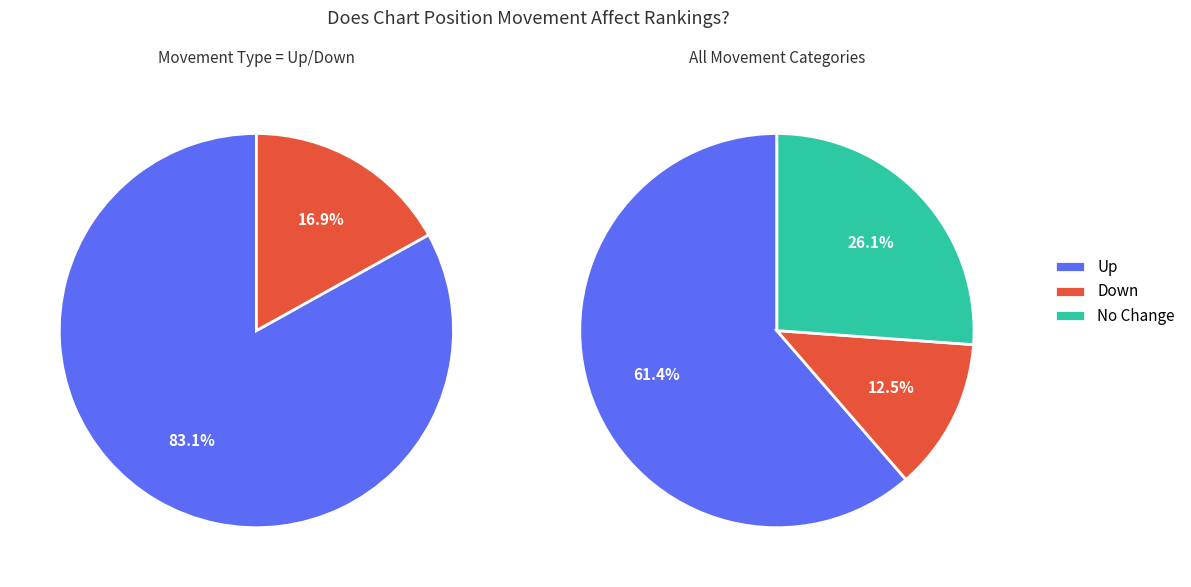

How many slices are in this pie chart?

3